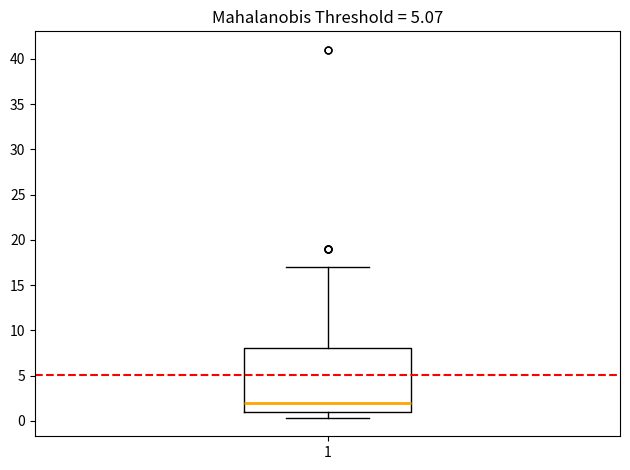

Read this box plot against the y-axis: the position of the median line, the range covered by the box, and the ends of both whiskers. The values are not printed on the chart, so give them approximately, as read against the axis.

median 2.0, box 1.0 to 8.0, whiskers 0.5 to 17.0